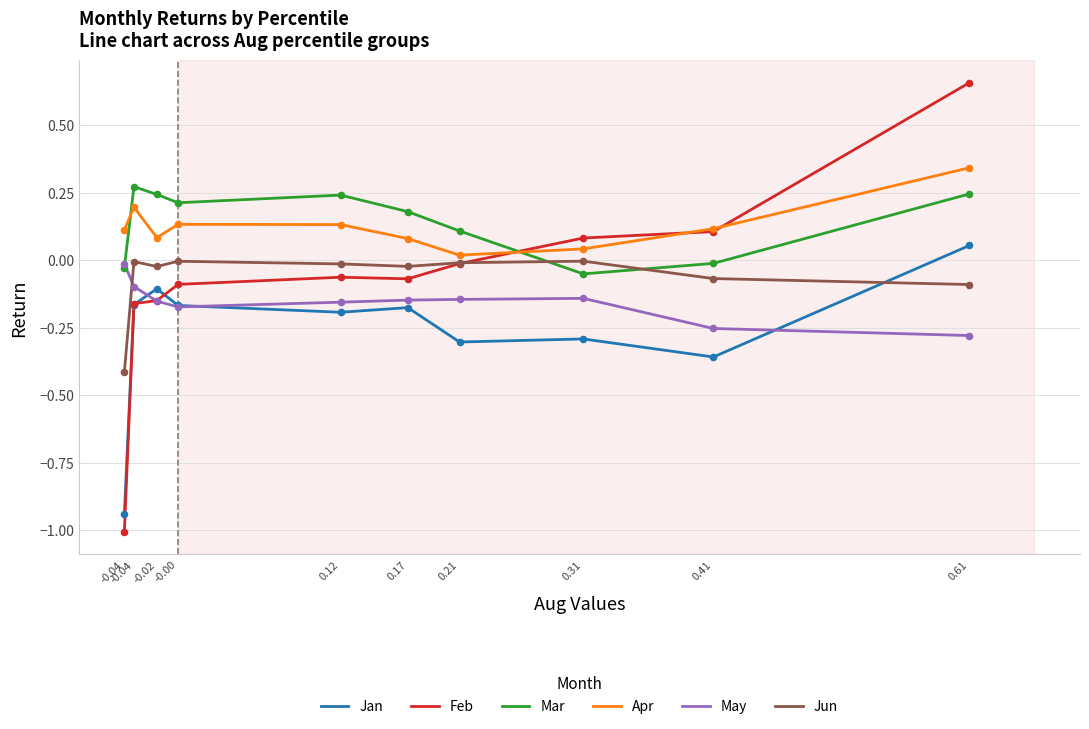

At how many categories does at least one series exceed 0?

10